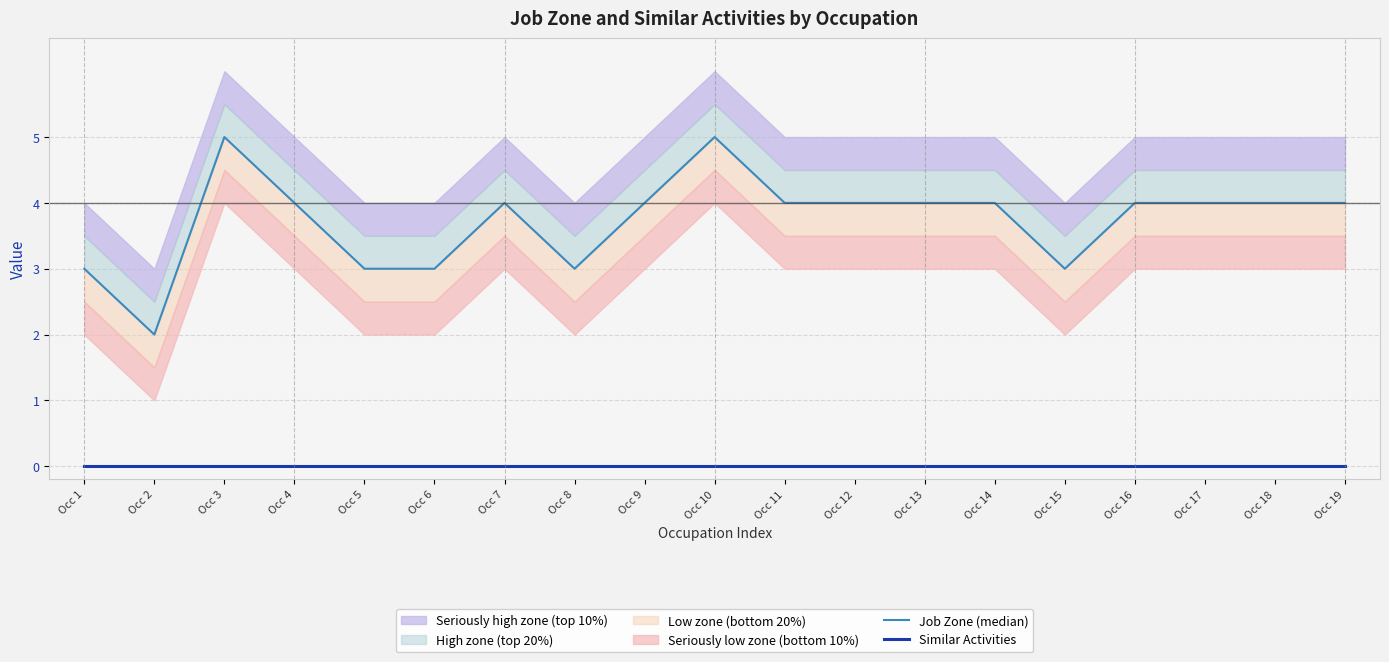

True or false: Job Zone (median) and Similar Activities cross at least once.

False